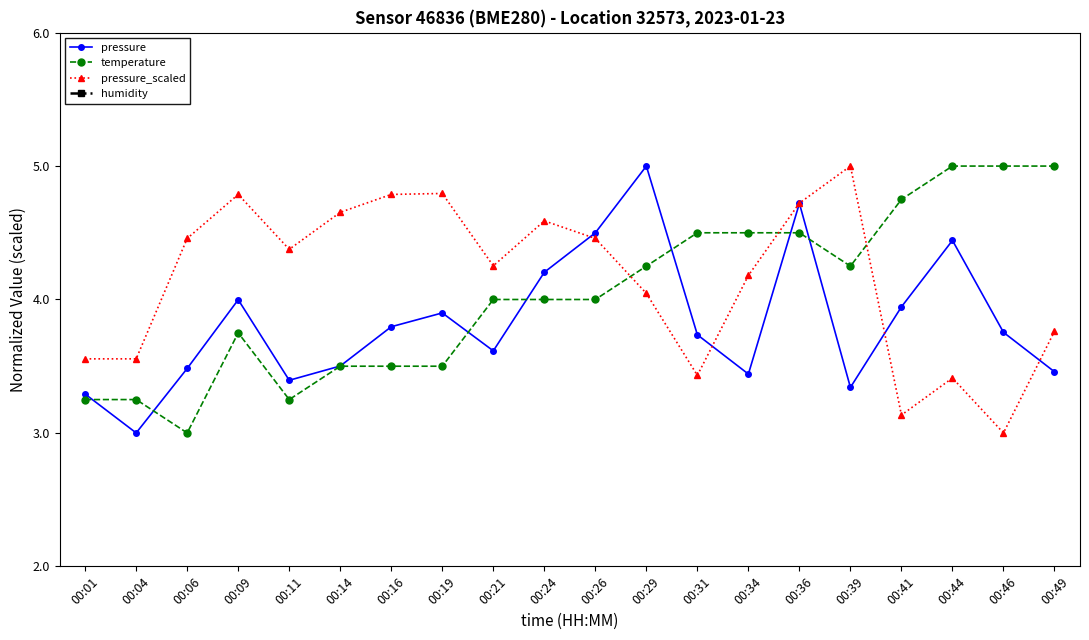

What are all the series names shown in the legend?

pressure, temperature, pressure_scaled, humidity